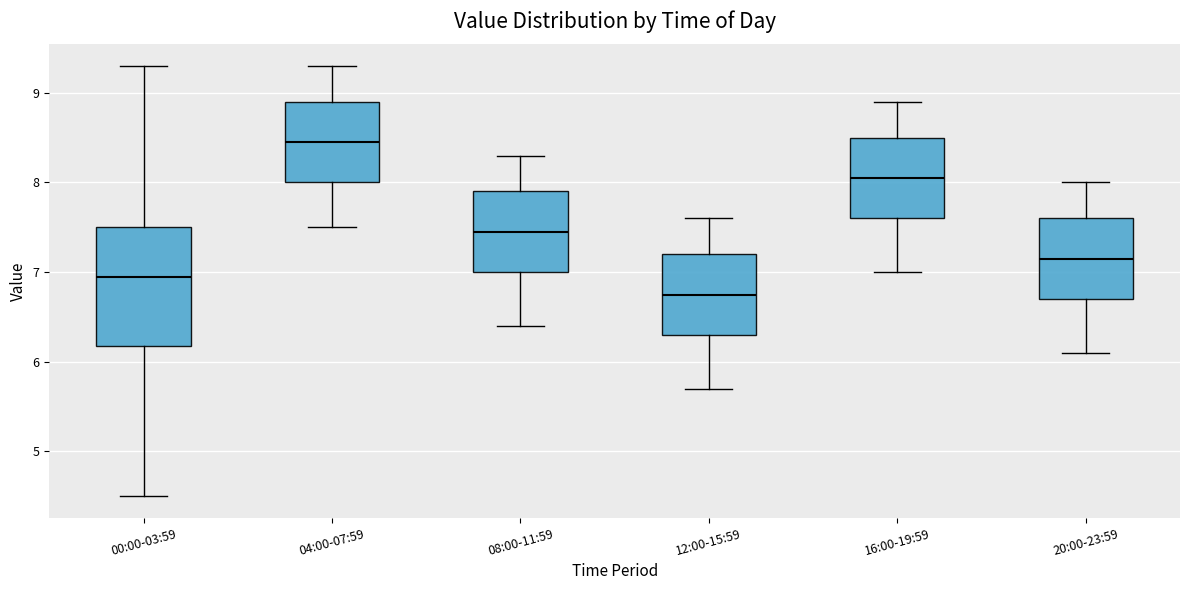

Reading left to right, transcribe this box plot: for each box, give where its median line is, the range the box spans, and where its two whiskers end, as read against the y-axis. The values are not printed on the chart, so give them approximately, as read against the axis.

00:00-03:59: median 7.0, box 6.2 to 7.5, whiskers 4.5 to 9.3
04:00-07:59: median 8.5, box 8.0 to 8.9, whiskers 7.5 to 9.3
08:00-11:59: median 7.5, box 7.0 to 7.9, whiskers 6.4 to 8.3
12:00-15:59: median 6.8, box 6.3 to 7.2, whiskers 5.7 to 7.6
16:00-19:59: median 8.1, box 7.6 to 8.5, whiskers 7.0 to 8.9
20:00-23:59: median 7.2, box 6.7 to 7.6, whiskers 6.1 to 8.0